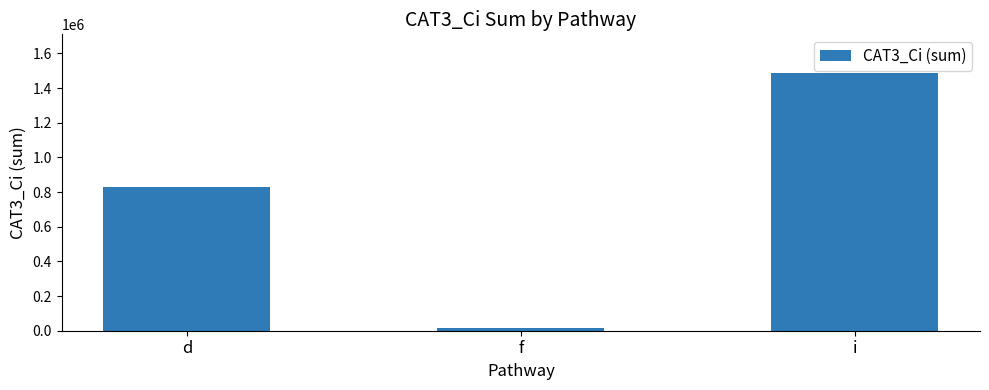

What position from the right is f?

2